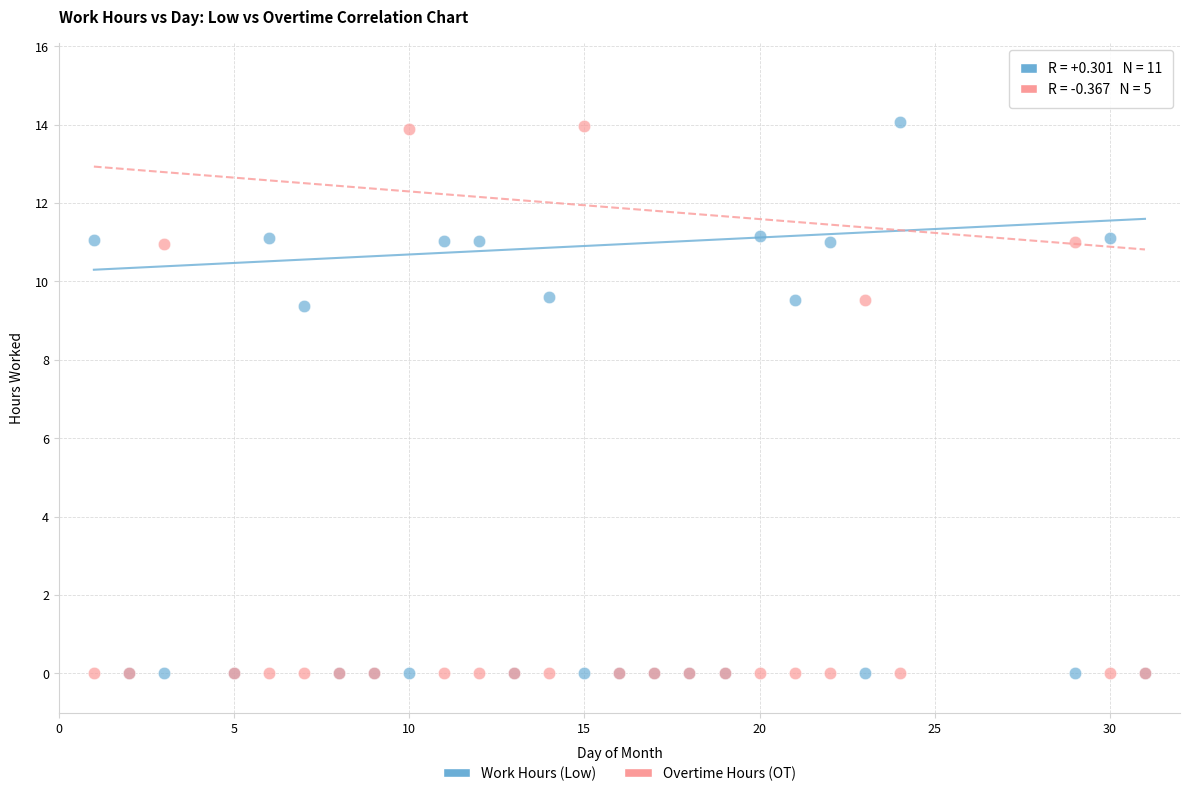

What are all the series names shown in the legend?

Work Hours (Low), Overtime Hours (OT)